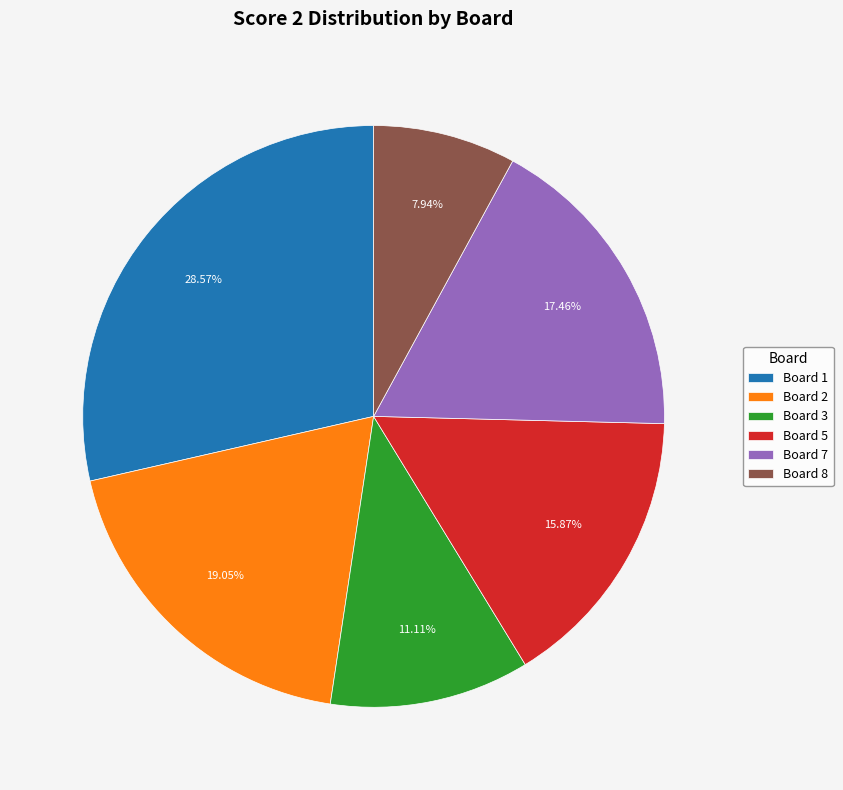

Rank the categories by value from highest to lowest.

Board 1, Board 2, Board 7, Board 5, Board 3, Board 8